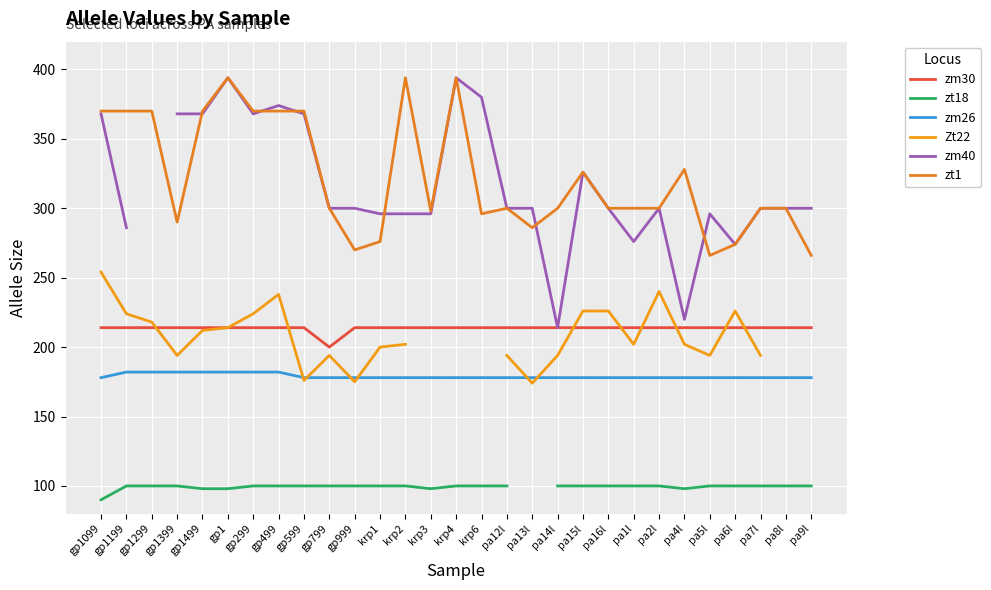

What is the minimum value for zm30?

200